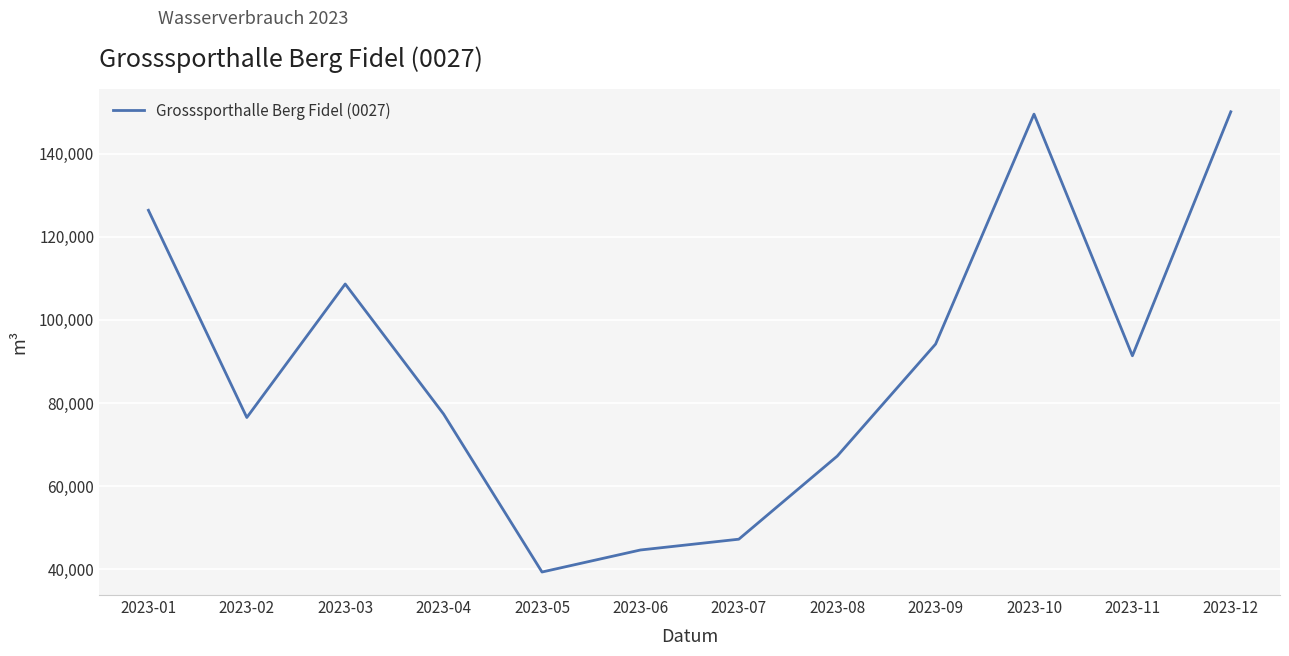

The value at 2023-05 is 60472. True or false?

False